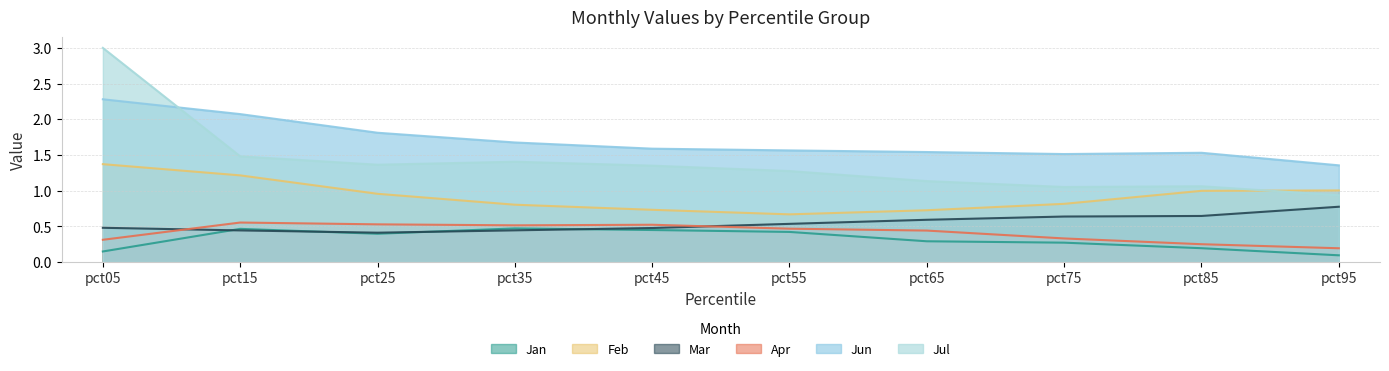

Where is the first local minimum for Jul?

pct25